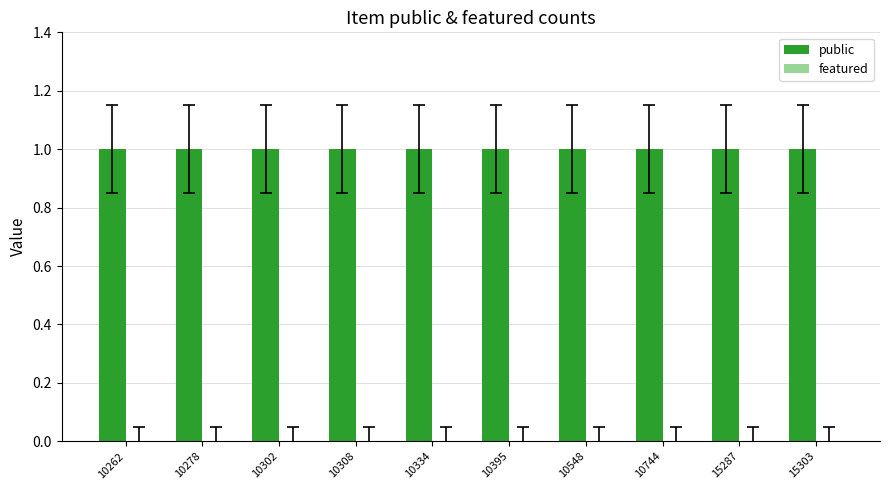

Between 15303 and 15287, which is larger?

15303